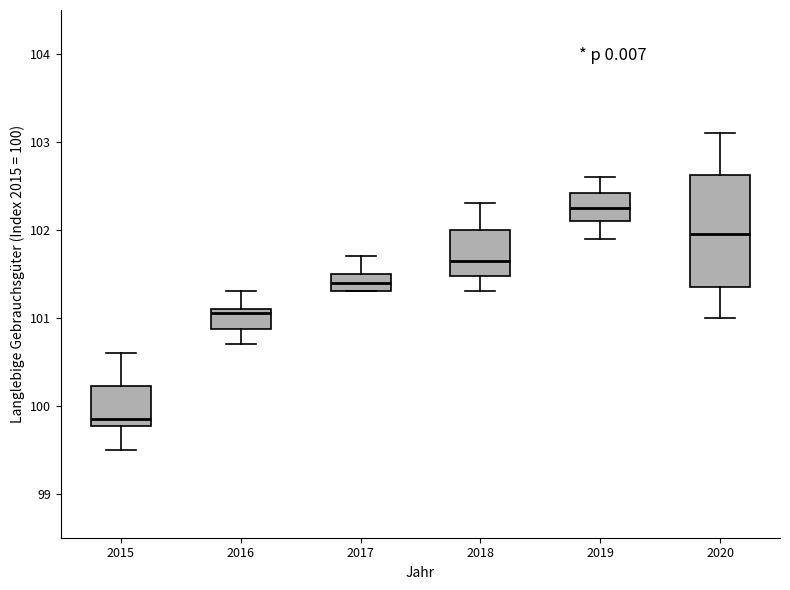

Which box is the tallest, from its lower edge to its upper edge?

2020